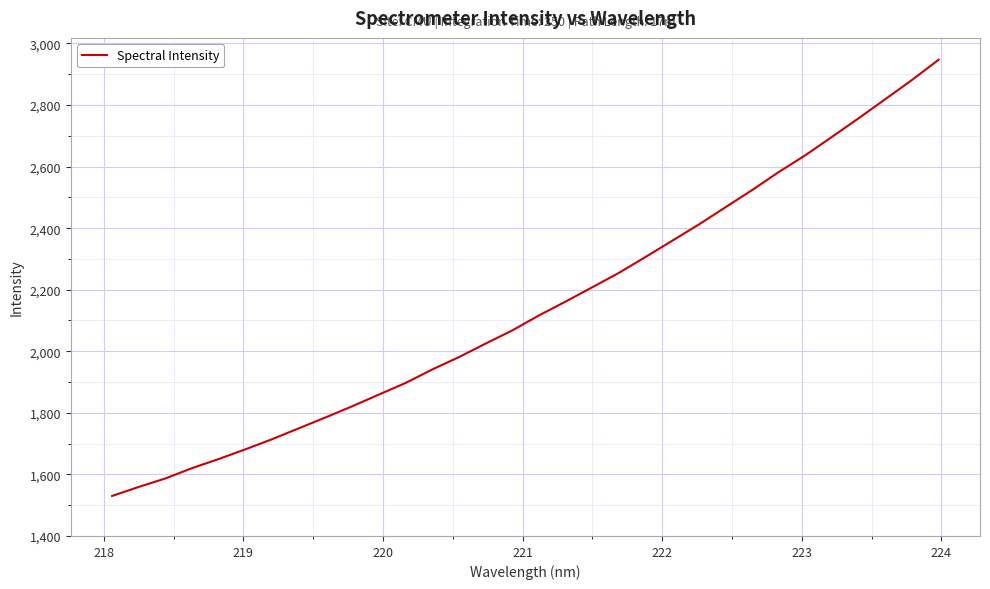

What is the smallest value displayed?

1530.1